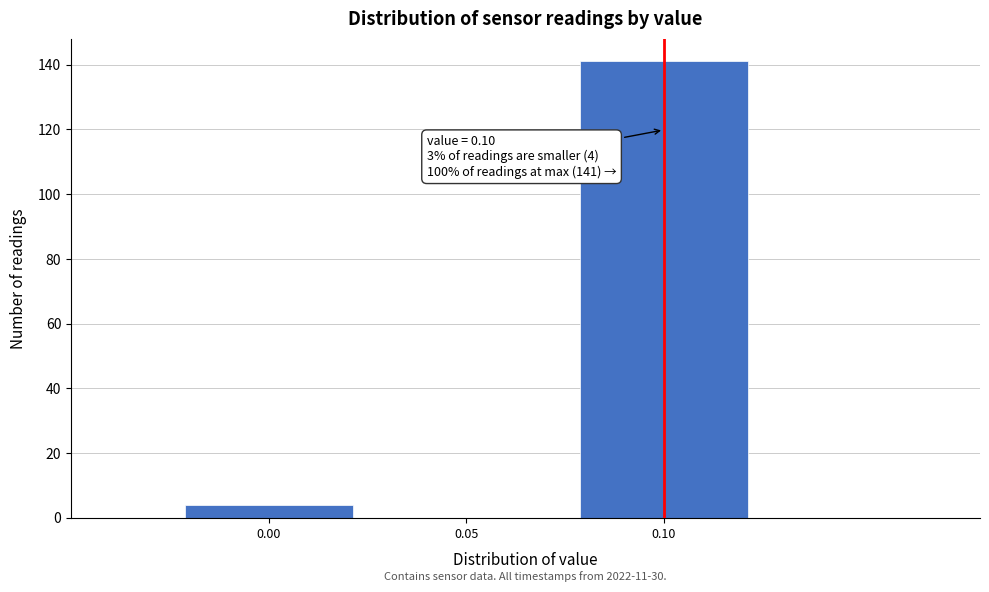

Which range on the x-axis has the tallest bar?

0.075 to 0.125